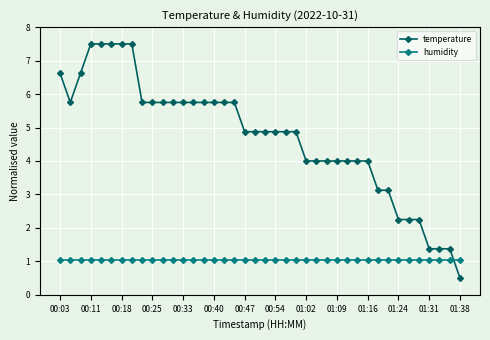

Which series has the widest spread of values?

temperature